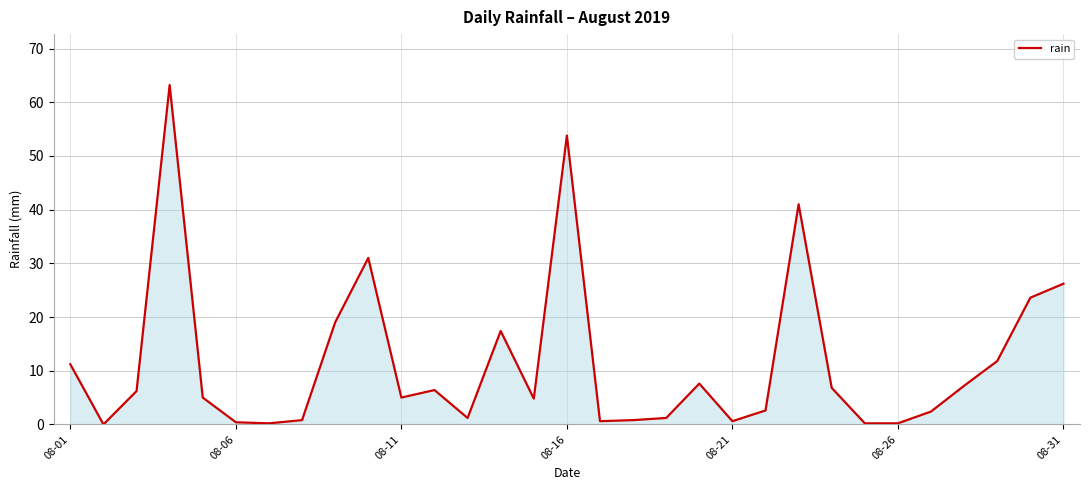

What is the maximum value shown in the chart?

63.2